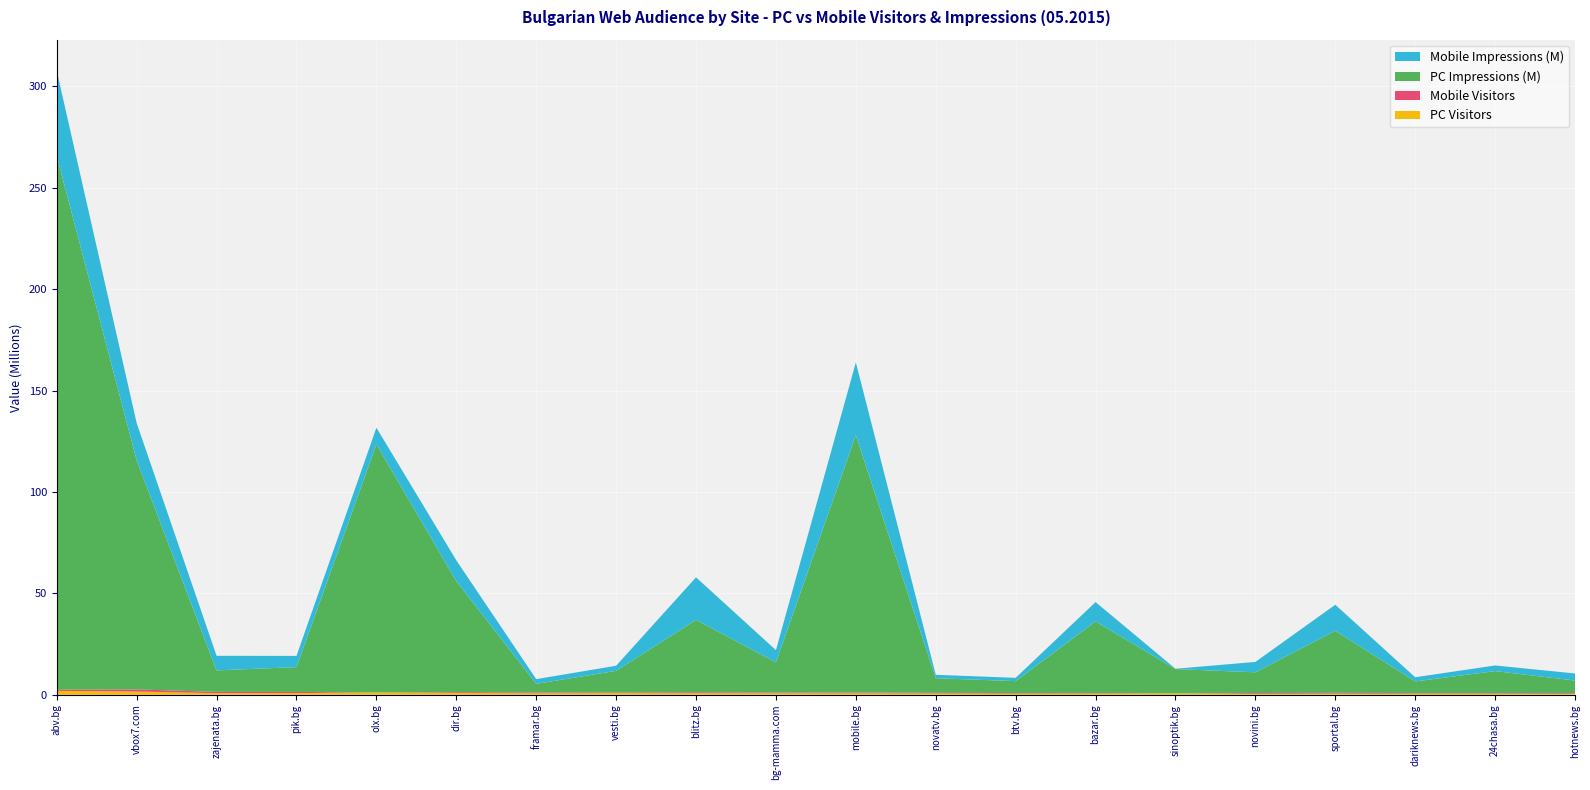

Reading left to right, extract all data points from this chart.

PC Visitors: 1930038	1596368	779467	819619	1102128	914380	711359	822660	733831	736207	697191	623621	563095	596016	731054	482108	566166	524749	513315	408391
Mobile Visitors: 596713	1050187	636973	573200	51556	383797	461076	309627	512674	381450	409632	311403	292381	245004	11763	391151	365455	284550	283209	334637
PC Impressions (M): 263081769	112916434	10600022	12250863	122335936	54741308	4226722	10663279	35685515	14867290	126885998	7226256	5872902	35338144	11942156	10213012	30639522	5760004	10887267	6269698
Mobile Impressions (M): 41962891	18389875	7192137	5523257	8174416	10252600	2311004	2521010	20972327	6025338	35869297	1689902	1626437	9516888	148356	5107557	12817125	2070022	2769115	3495840